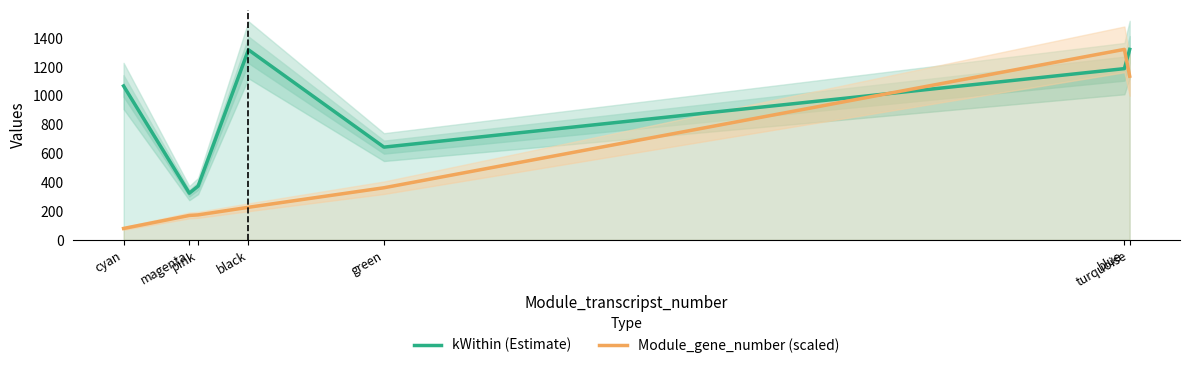

Which series ends up on top after the final intersection of Module_gene_number (scaled) and kWithin (Estimate)?

kWithin (Estimate)